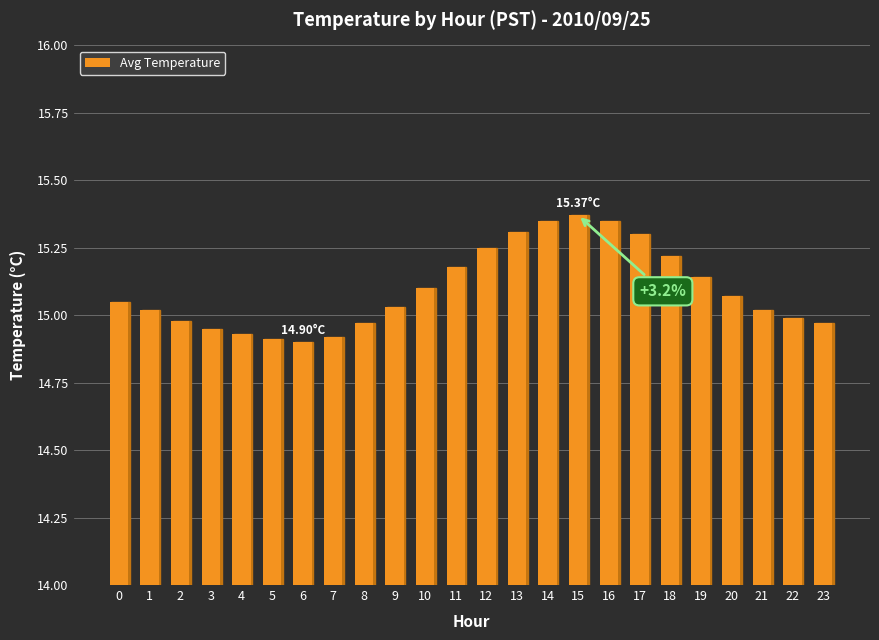

What is the difference between the maximum and second lowest values?

0.5